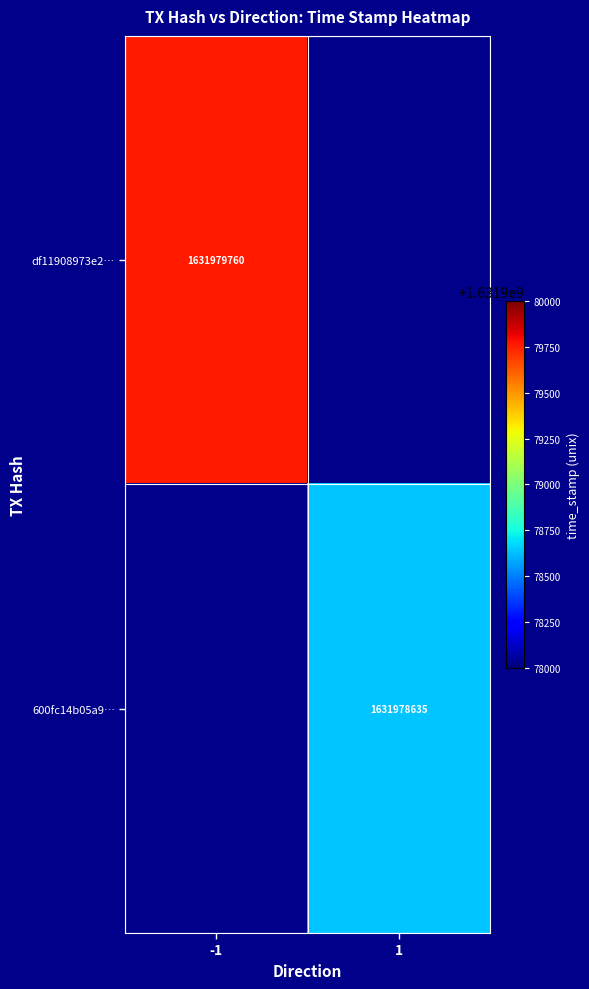

Is the value of df11908973e22ad6cf27328e04198d4bb129e7b at time_stamp greater than the value of 600fc14b05a978abb97057f80ffdbecb44d3821 at time_stamp?

Yes